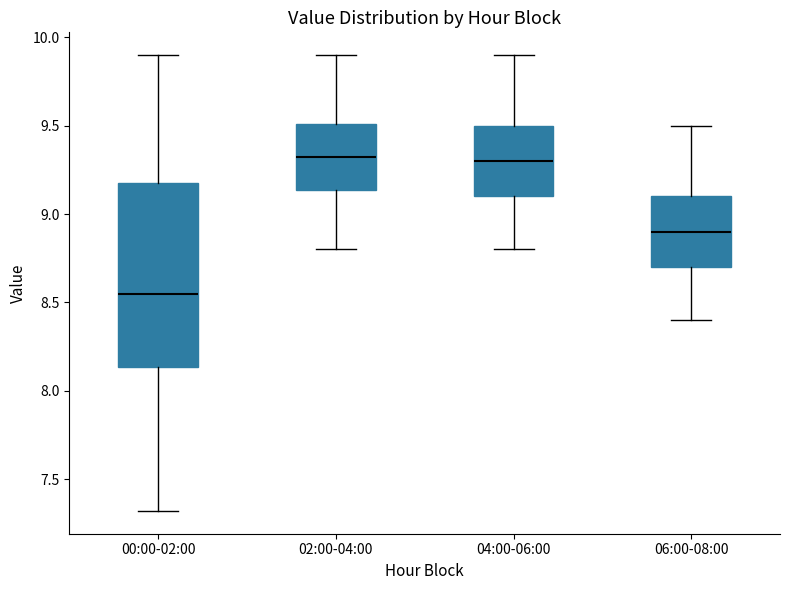

Which box has the lowest median line?

00:00-02:00